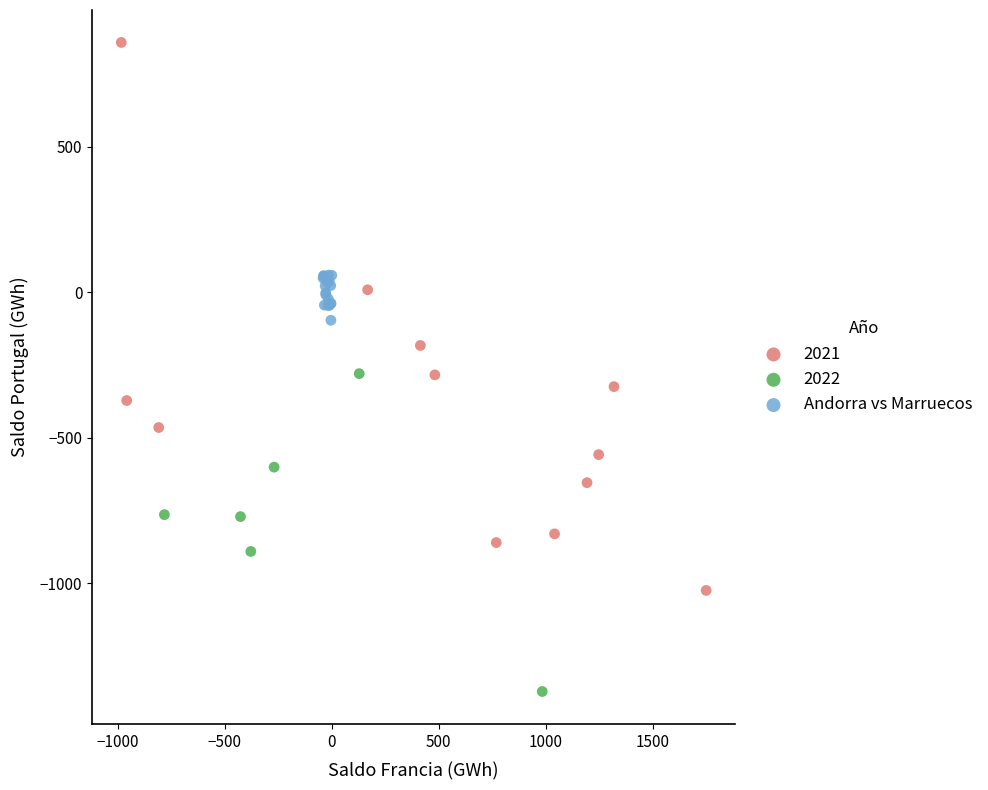

Which series has the widest spread of Y values?

2021